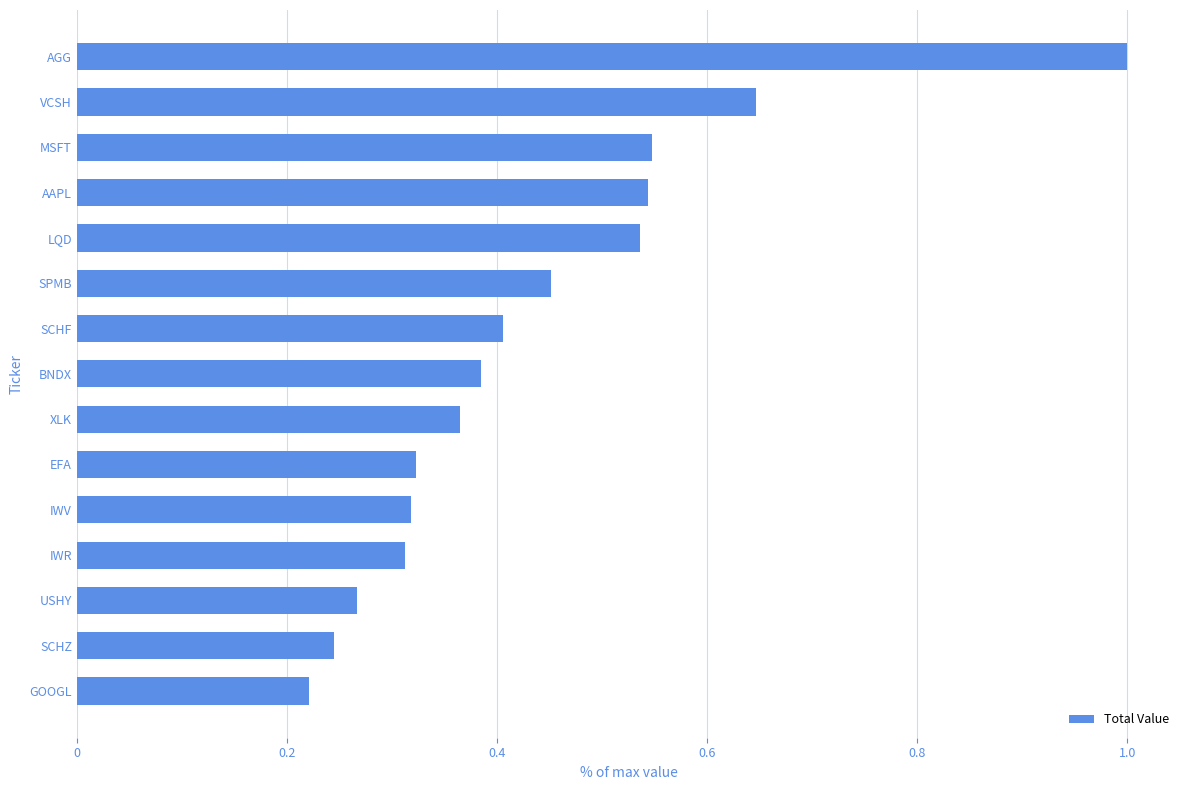

Which category has the lowest value across all series?

GOOGL